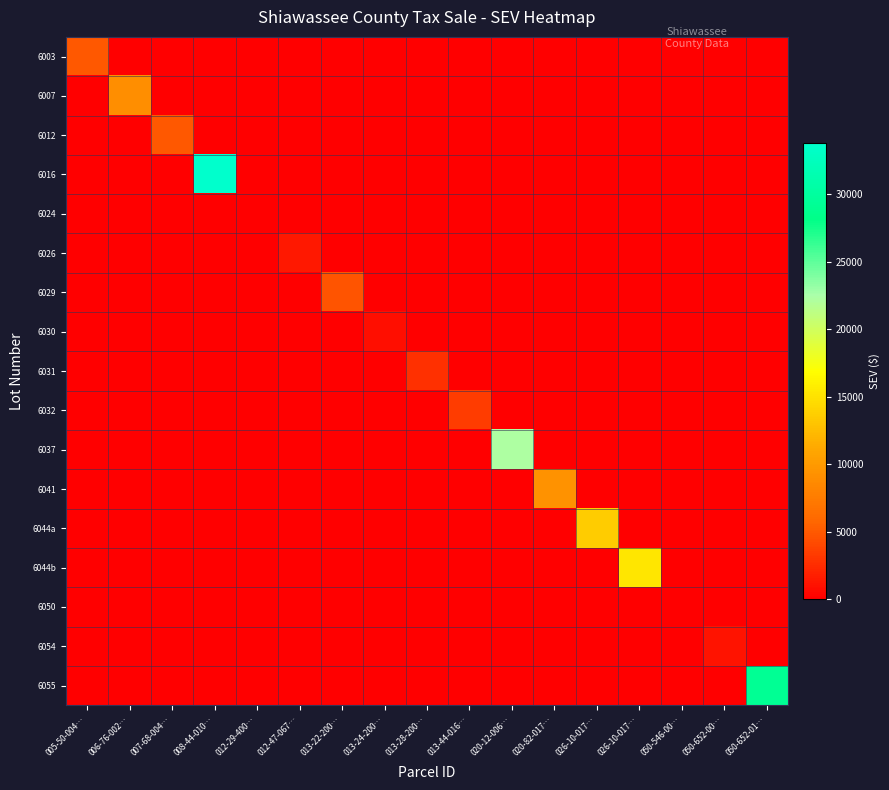

Which series has the largest total across all categories?

6016